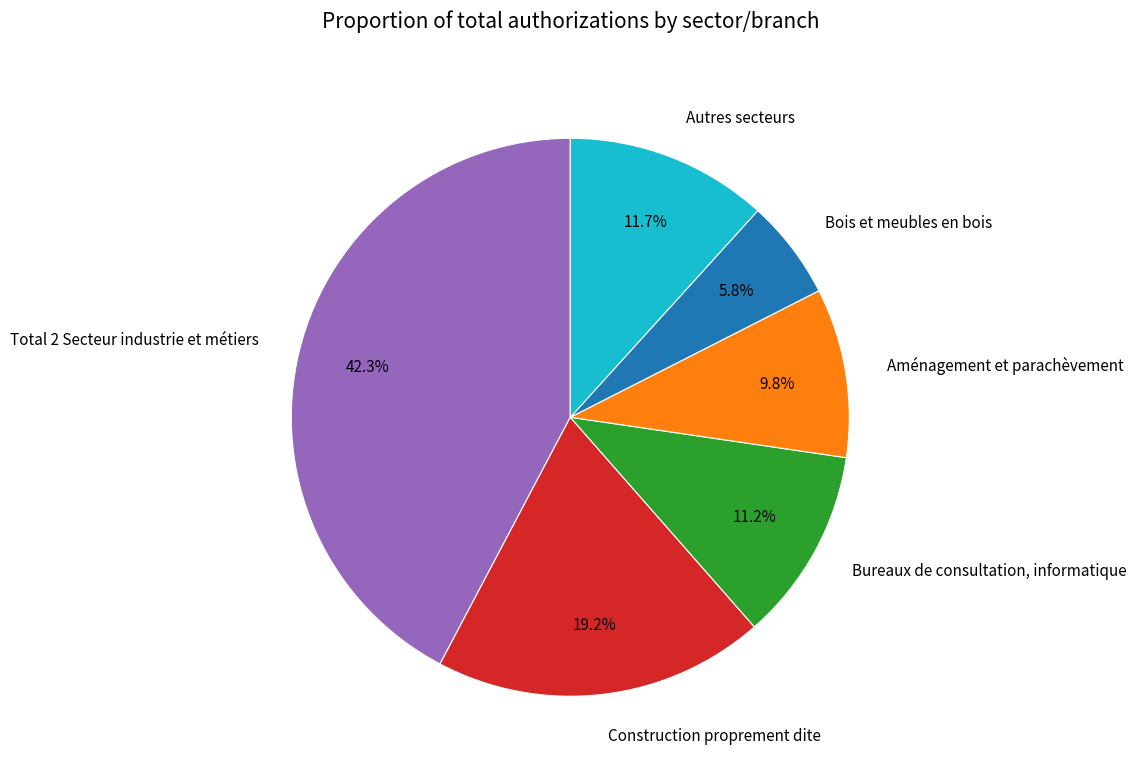

To the nearest percent, what is the difference between the largest and smallest slice percentages?

36%